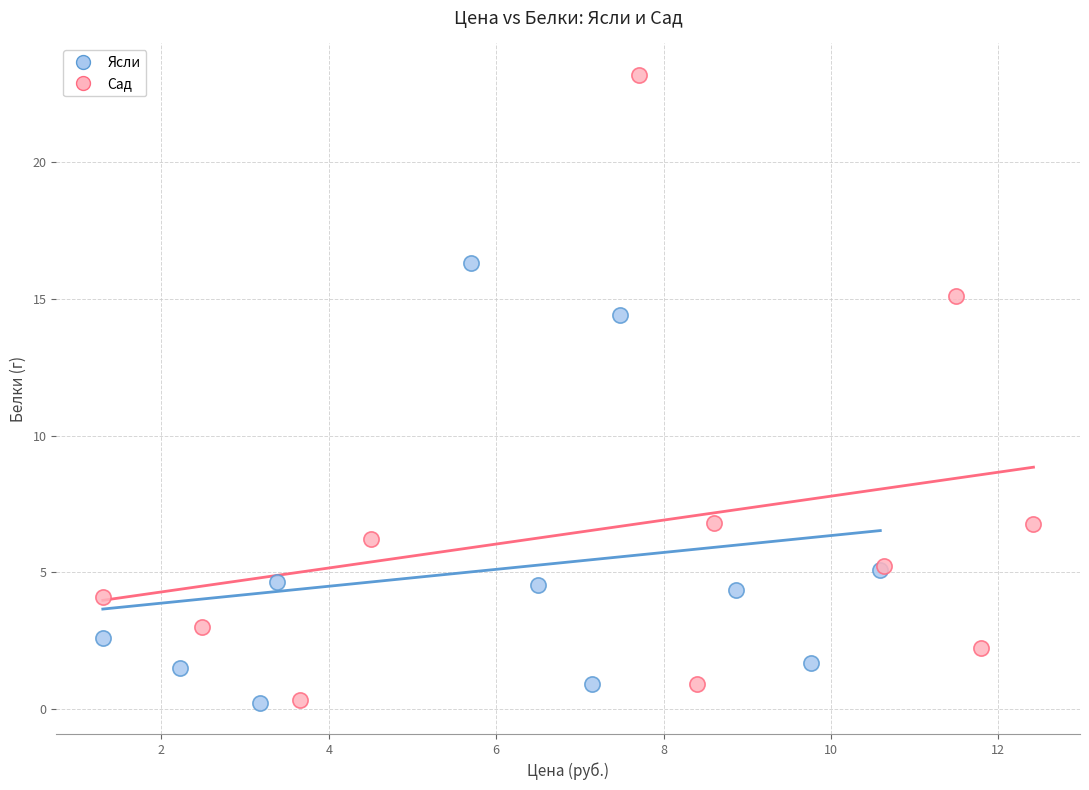

Which series contains the highest Y value?

Сад